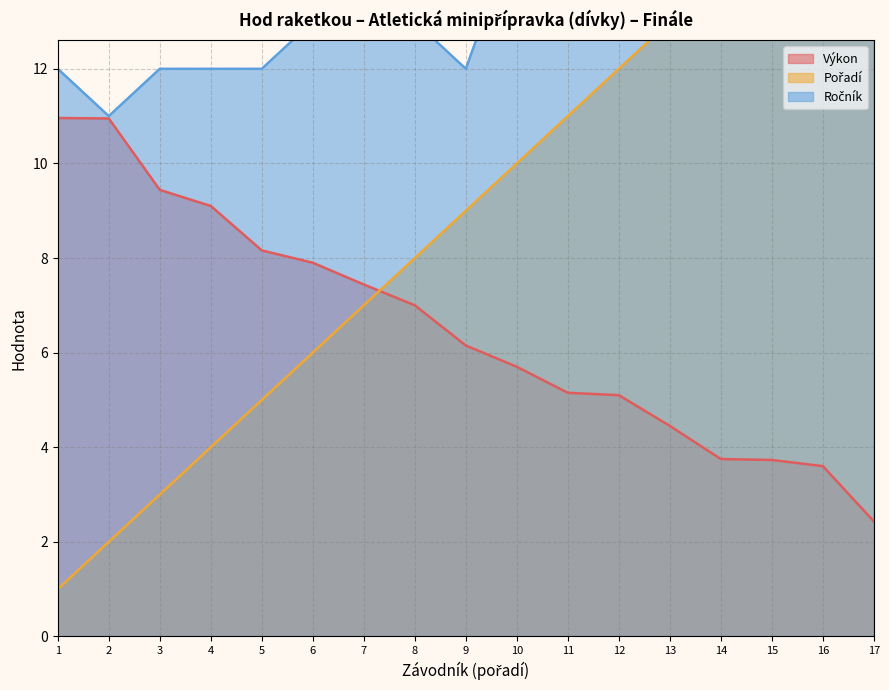

What is the highest value of the Výkon series?

11.0